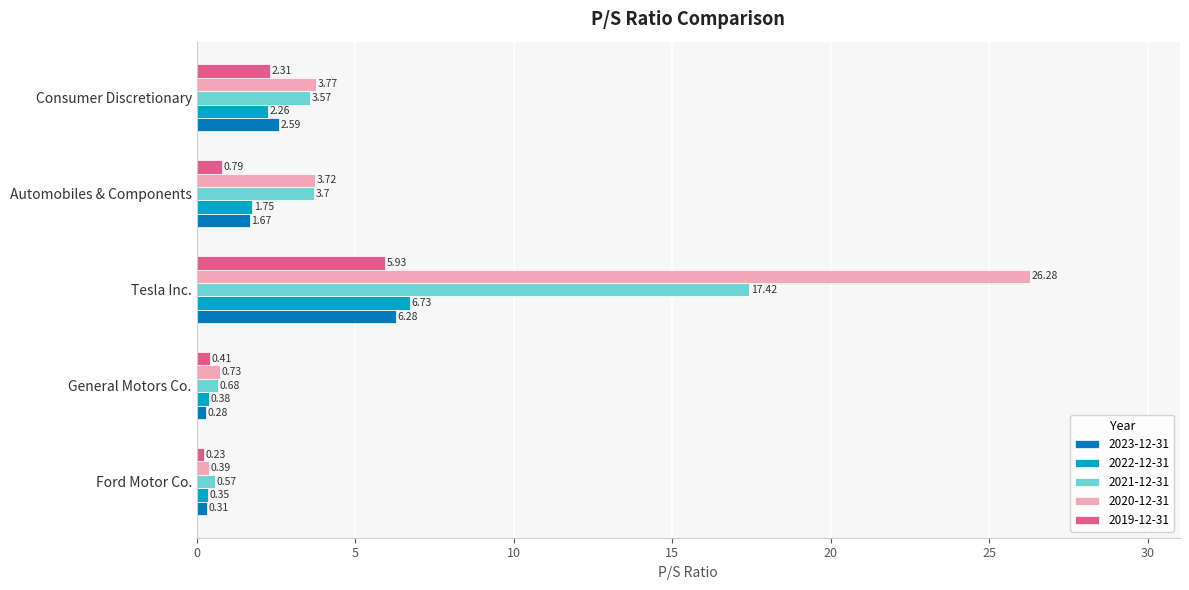

What are all the series names shown in the legend?

2023-12-31, 2022-12-31, 2021-12-31, 2020-12-31, 2019-12-31